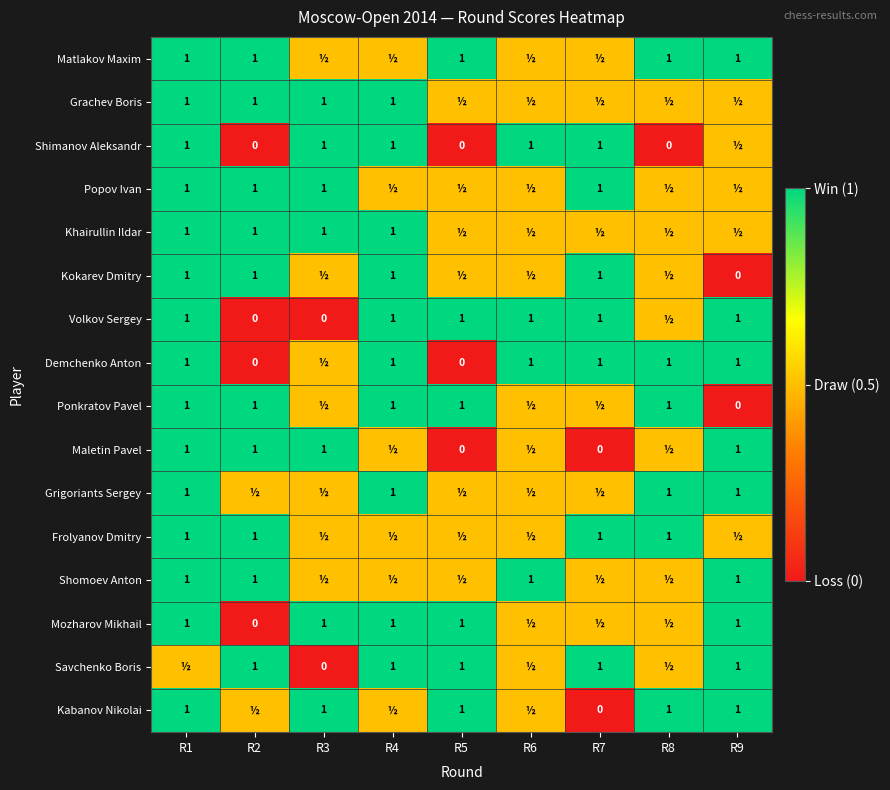

What is the sum of the Kabanov Nikolai values at R5 and R9?

2.0